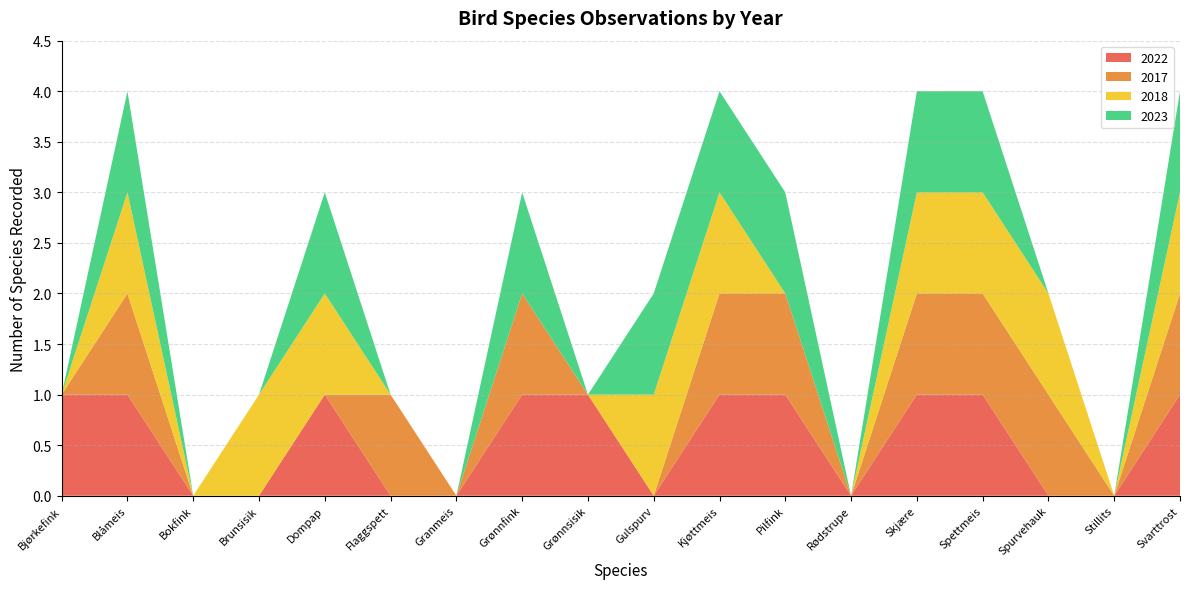

Reading left to right, what are all the values shown in this chart?

2022: Bjørkefink=1	Blåmeis=1	Bokfink=0	Brunsisik=0	Dompap=1	Flaggspett=0	Granmeis=0	Grønnfink=1	Grønnsisik=1	Gulspurv=0	Kjøttmeis=1	Pilfink=1	Rødstrupe=0	Skjære=1	Spettmeis=1	Spurvehauk=0	Stillits=0	Svarttrost=1
2017: Bjørkefink=0	Blåmeis=1	Bokfink=0	Brunsisik=0	Dompap=0	Flaggspett=1	Granmeis=0	Grønnfink=1	Grønnsisik=0	Gulspurv=0	Kjøttmeis=1	Pilfink=1	Rødstrupe=0	Skjære=1	Spettmeis=1	Spurvehauk=1	Stillits=0	Svarttrost=1
2018: Bjørkefink=0	Blåmeis=1	Bokfink=0	Brunsisik=1	Dompap=1	Flaggspett=0	Granmeis=0	Grønnfink=0	Grønnsisik=0	Gulspurv=1	Kjøttmeis=1	Pilfink=0	Rødstrupe=0	Skjære=1	Spettmeis=1	Spurvehauk=1	Stillits=0	Svarttrost=1
2023: Bjørkefink=0	Blåmeis=1	Bokfink=0	Brunsisik=0	Dompap=1	Flaggspett=0	Granmeis=0	Grønnfink=1	Grønnsisik=0	Gulspurv=1	Kjøttmeis=1	Pilfink=1	Rødstrupe=0	Skjære=1	Spettmeis=1	Spurvehauk=0	Stillits=0	Svarttrost=1